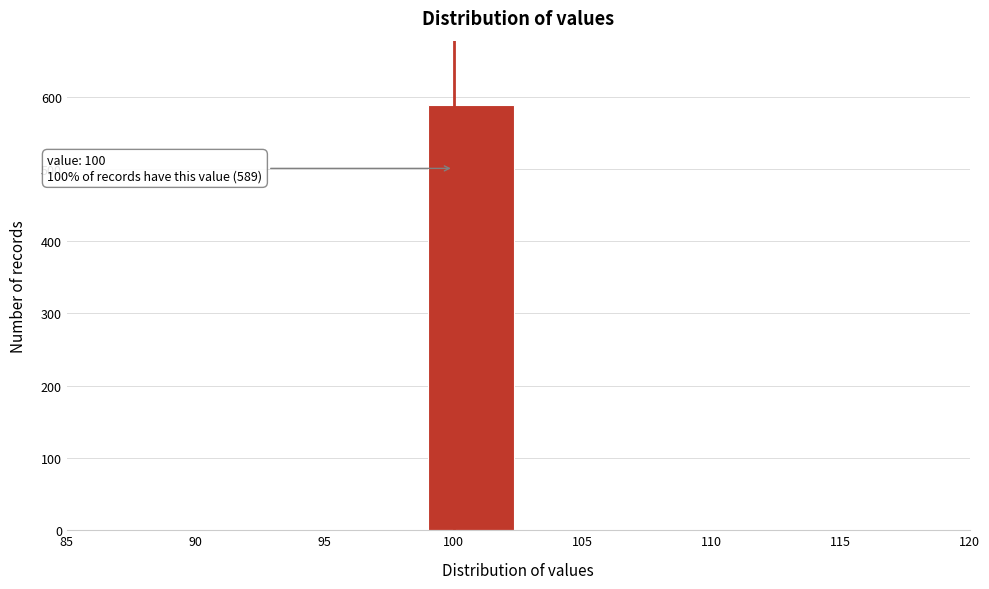

Over which range of the x-axis is the bar tallest?

99.0 to 102.5